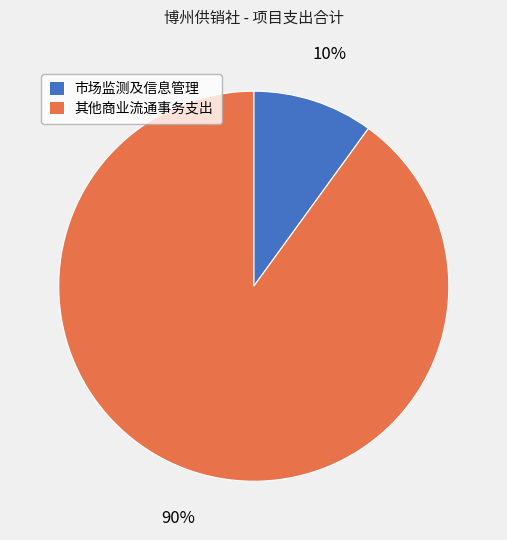

Between 其他商业流通事务支出 and 市场监测及信息管理, which is larger?

其他商业流通事务支出